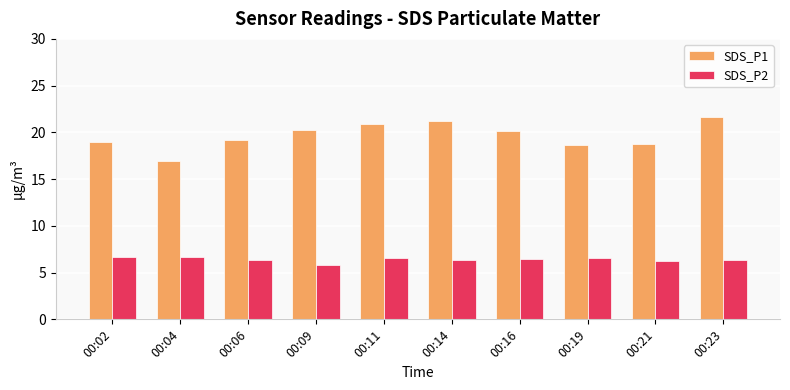

The SDS_P2 series shows 10.5 at 00:14. True or false?

False